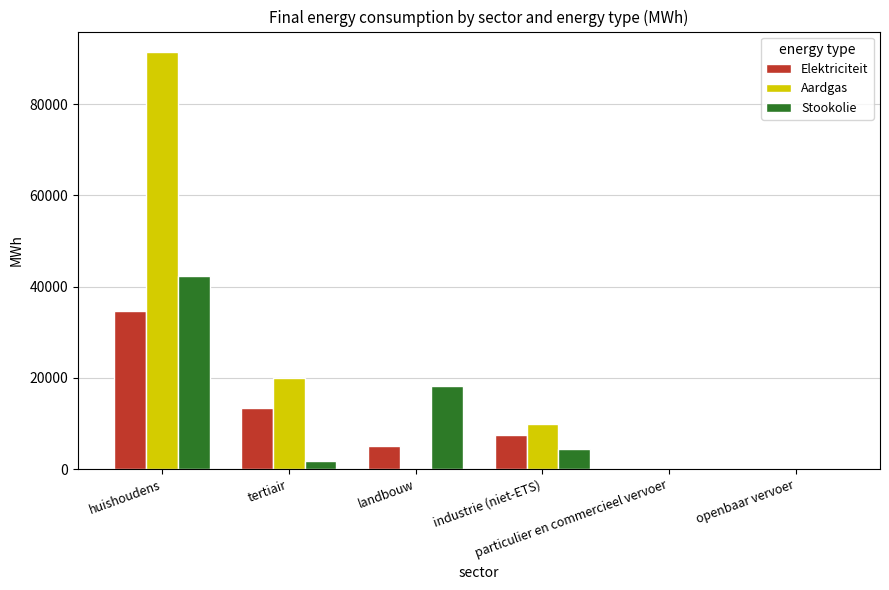

What is the spread (max minus min) of values at industrie (niet-ETS)?

5456.7